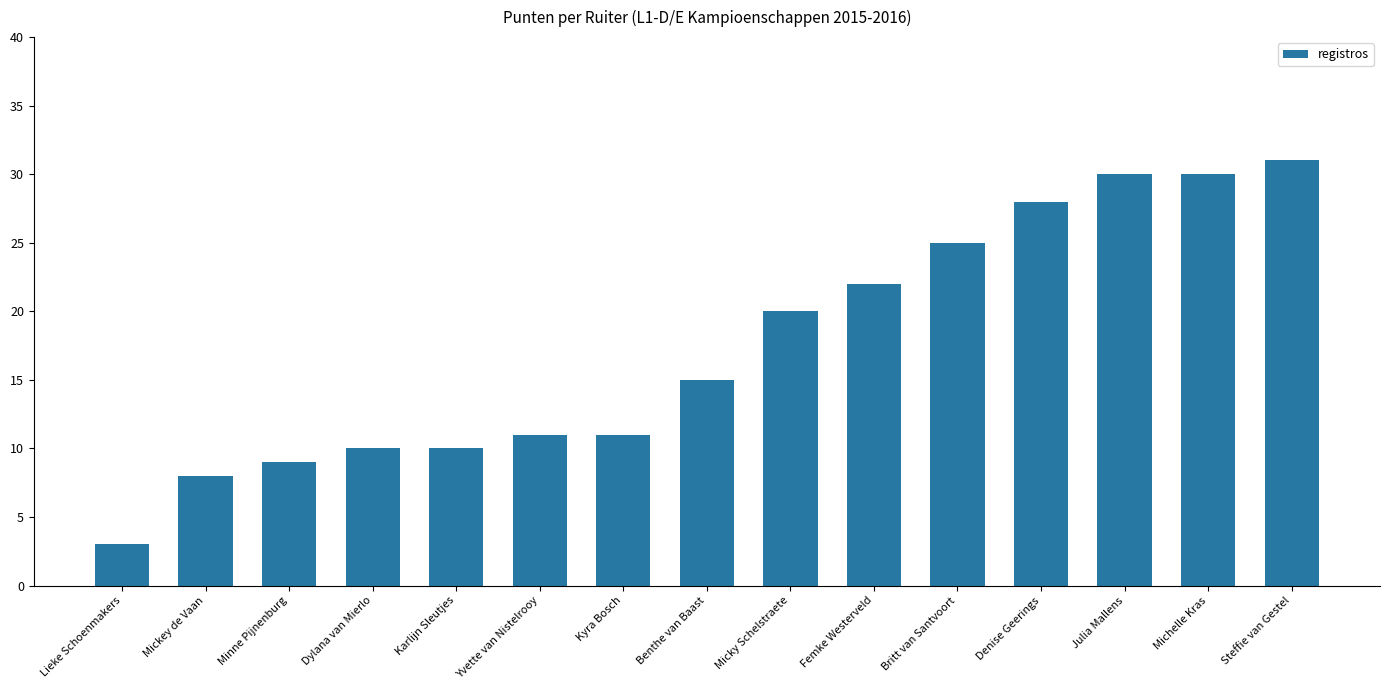

Does the chart contain stacked bars?

No